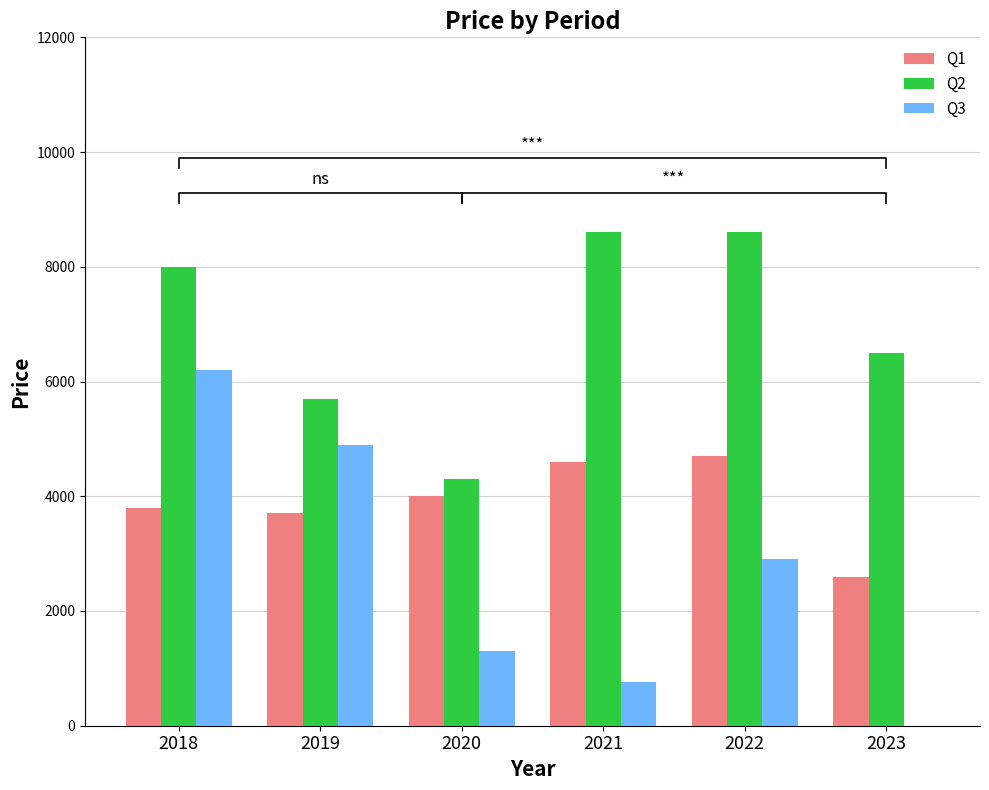

True or false: Q3 has a value of 3061 at 2018.

False